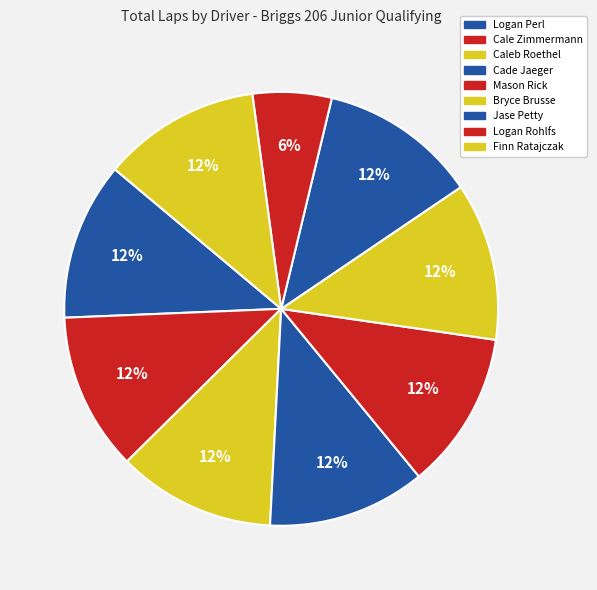

To the nearest percent, what percentage of the pie is Cade Jaeger?

12%